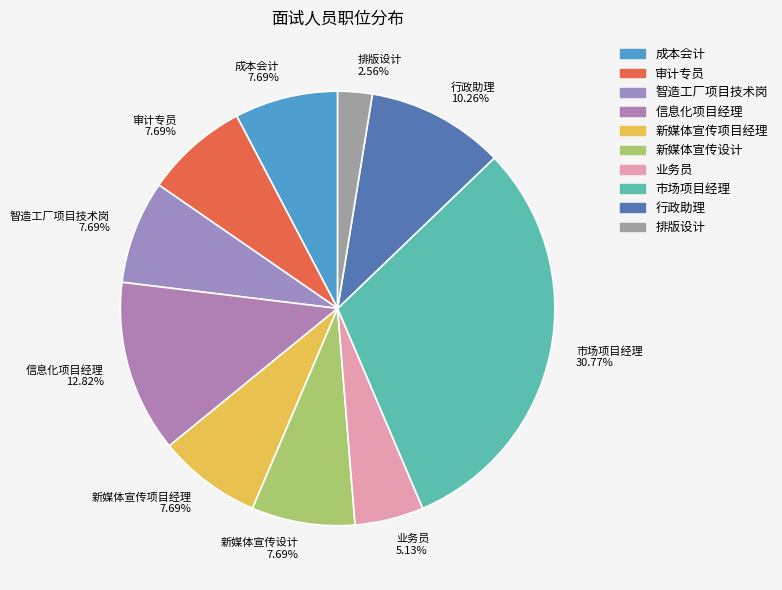

How many segments does this pie chart have?

10